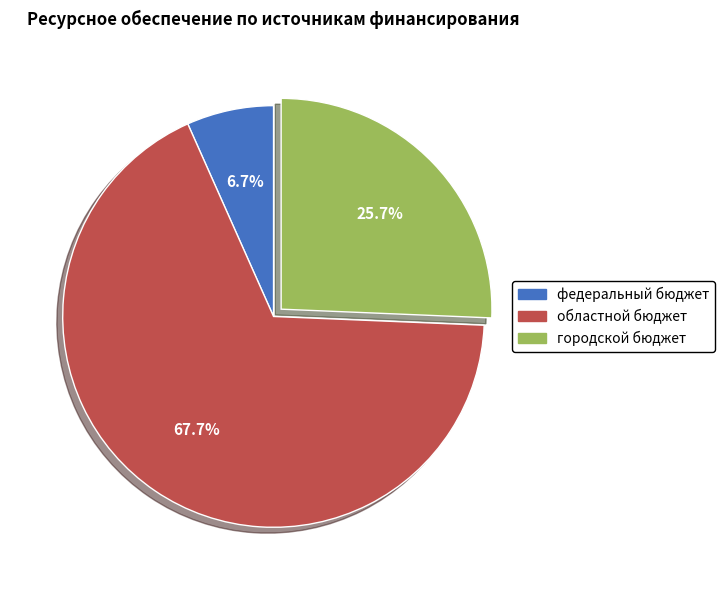

Approximately how many times larger is the value at областной бюджет compared to федеральный бюджет?

10.1